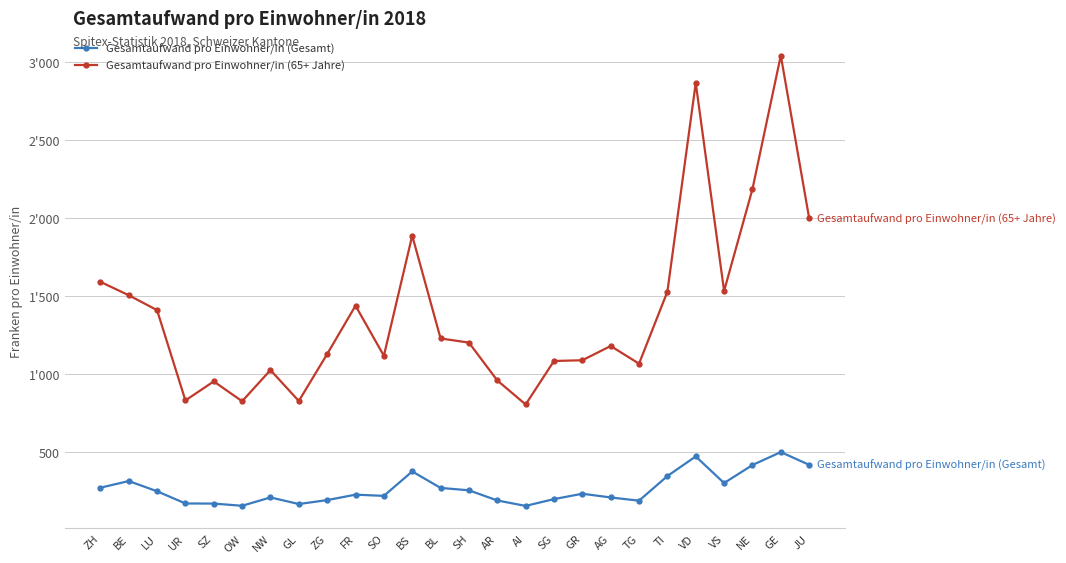

How many interior local valleys does the Gesamtaufwand pro Einwohner/in (65+ Jahre) series have?

7